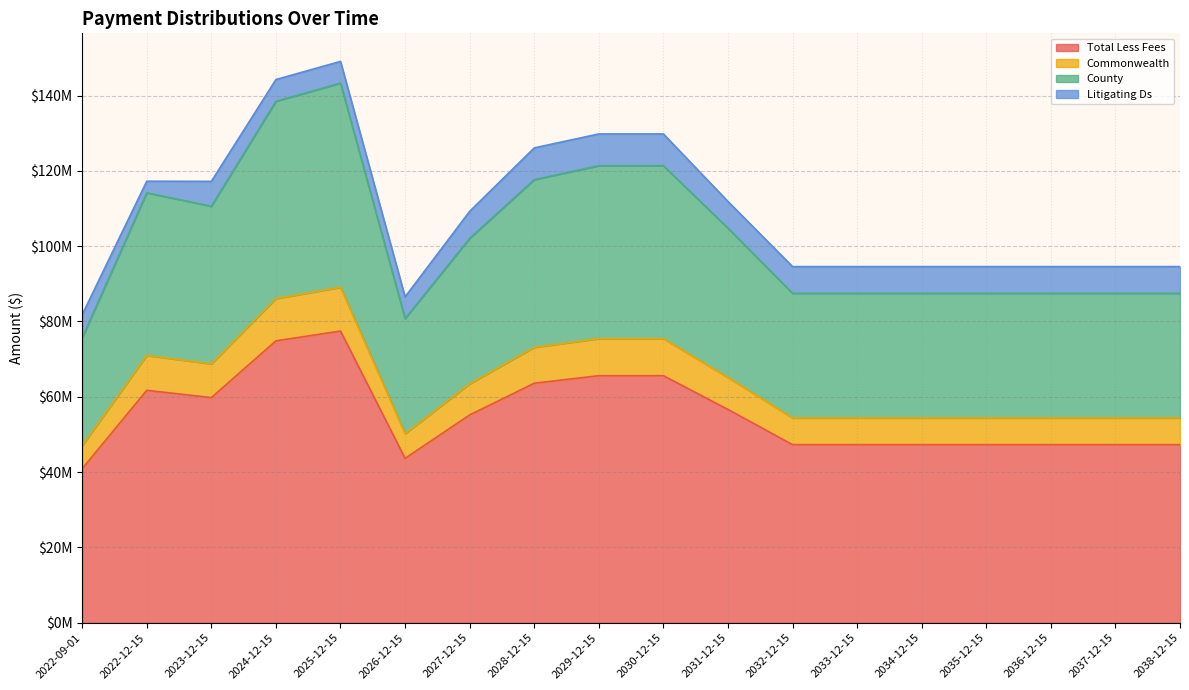

Does the chart have visible grid lines?

Yes